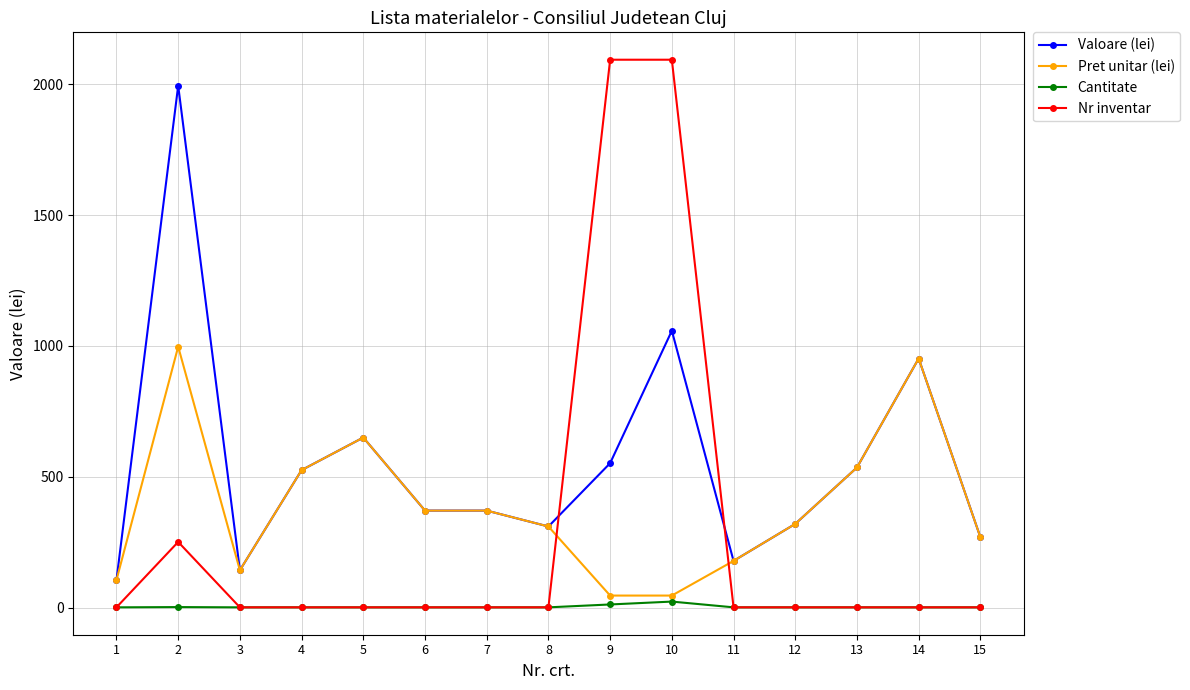

What is the minimum value for Nr inventar?

1.0